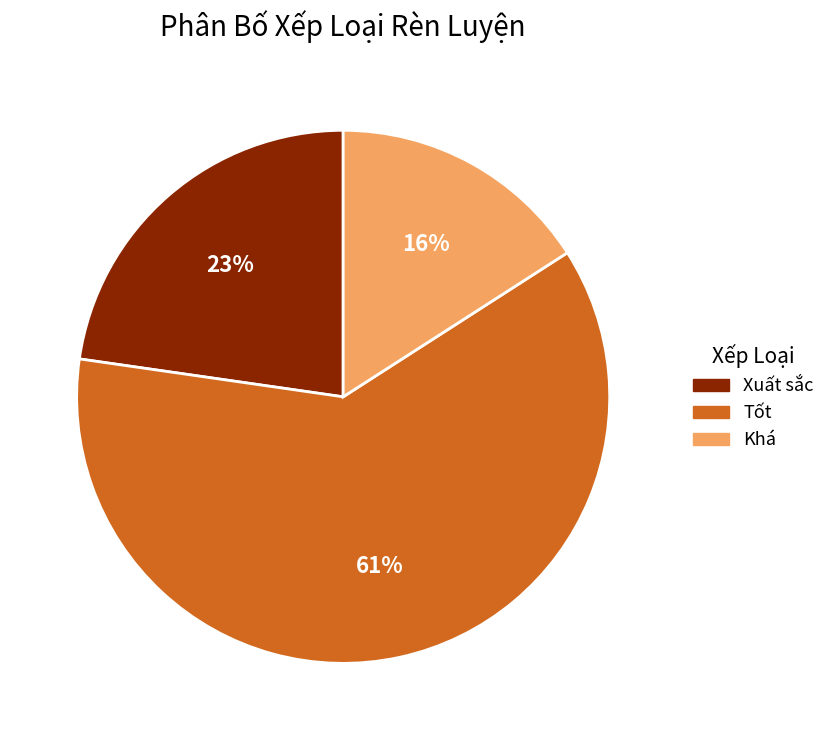

Combined, do Tốt and Khá account for over 50%?

Yes